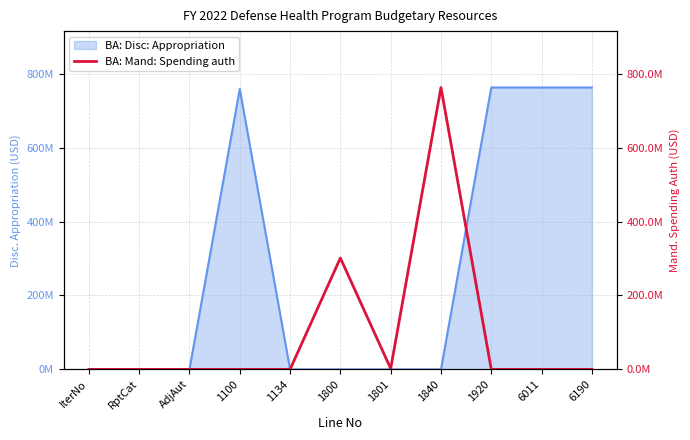

What is the maximum value shown in the chart?

762708000.0